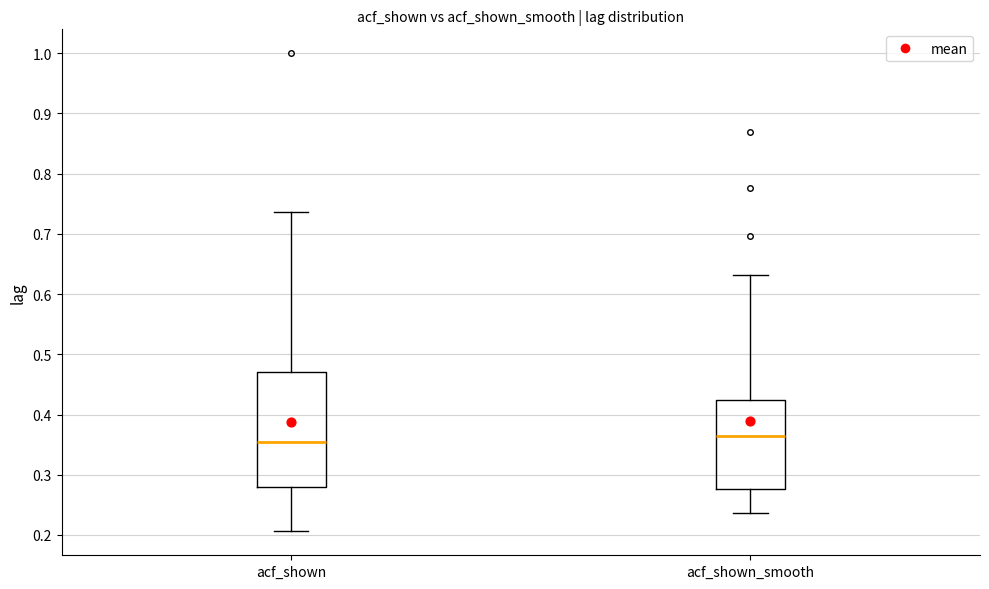

Where does the upper whisker of the box for acf_shown end on the y-axis? The values are not printed on the chart, so give them approximately, as read against the axis.

0.74